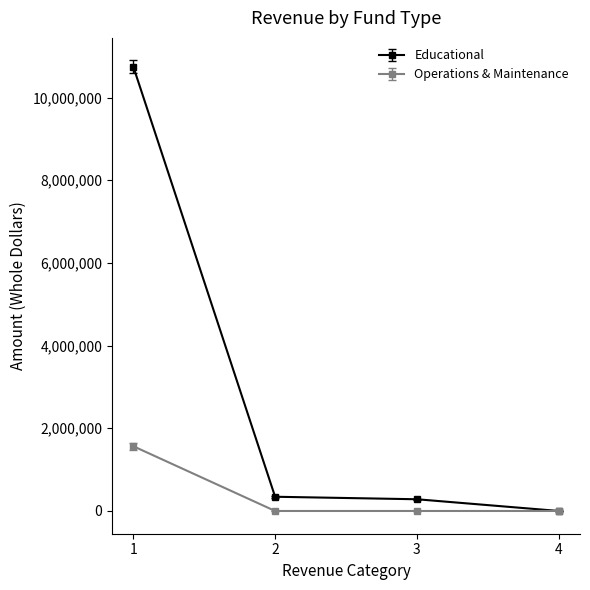

How many lines are shown in the chart?

2